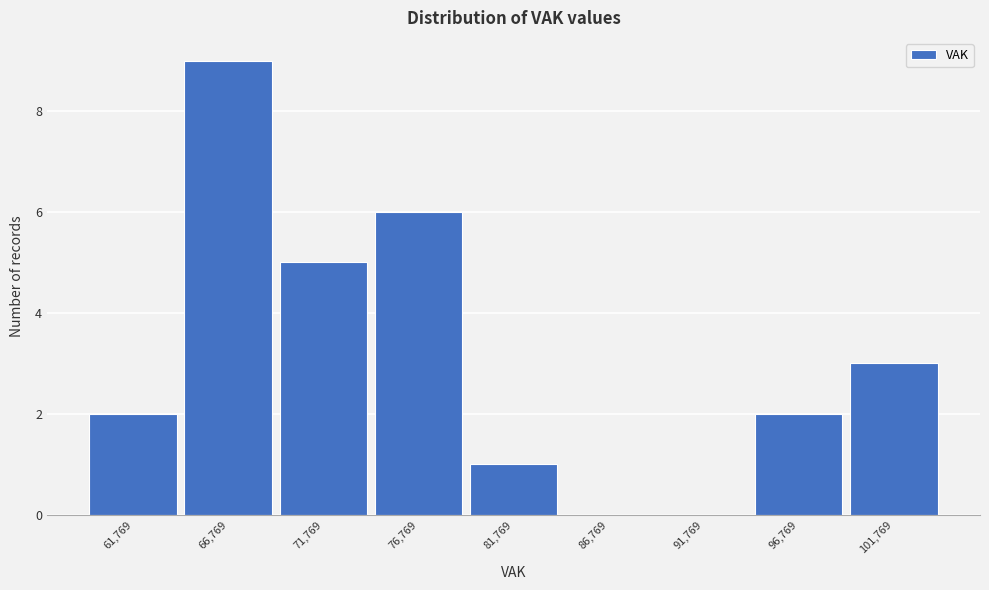

Reading left to right, transcribe this chart: for each bar, give the range it covers on the x-axis and its height. Neither the bar edges nor the heights are printed on the chart, so give them approximately, as read against the axes.

59500 to 64500: 2
64500 to 69500: 9
69500 to 74500: 5
74500 to 79500: 6
79500 to 84500: 1
84500 to 89500: 0
89500 to 94500: 0
94500 to 99500: 2
99500 to 104500: 3